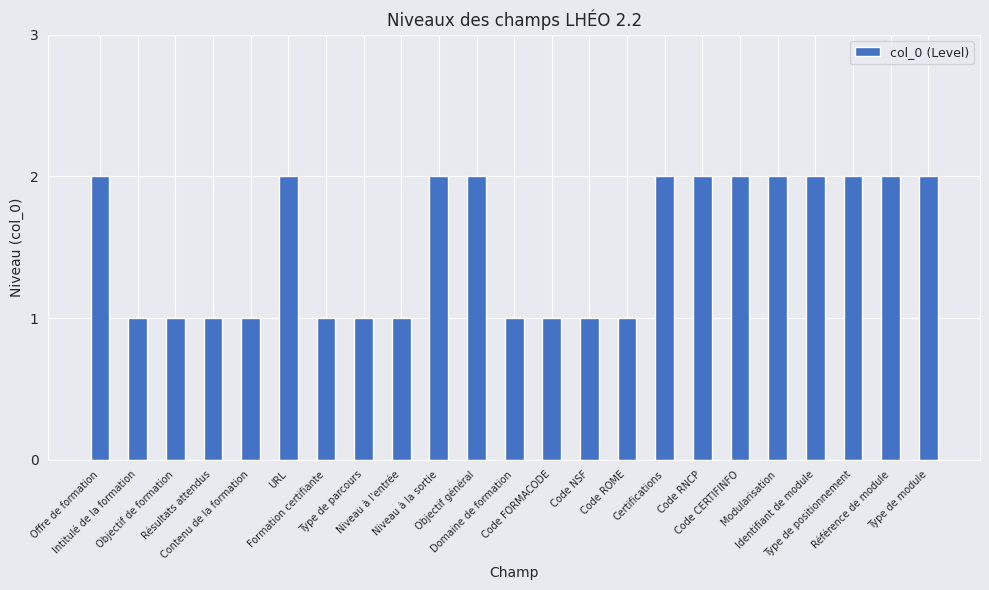

What is the sum of all values?

35